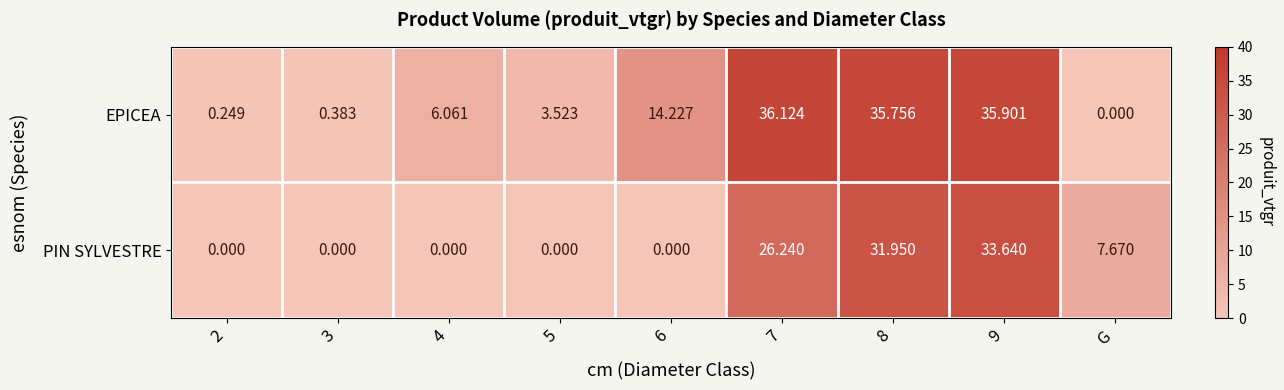

At 7, list the series in order from largest to smallest.

EPICEA, PIN SYLVESTRE